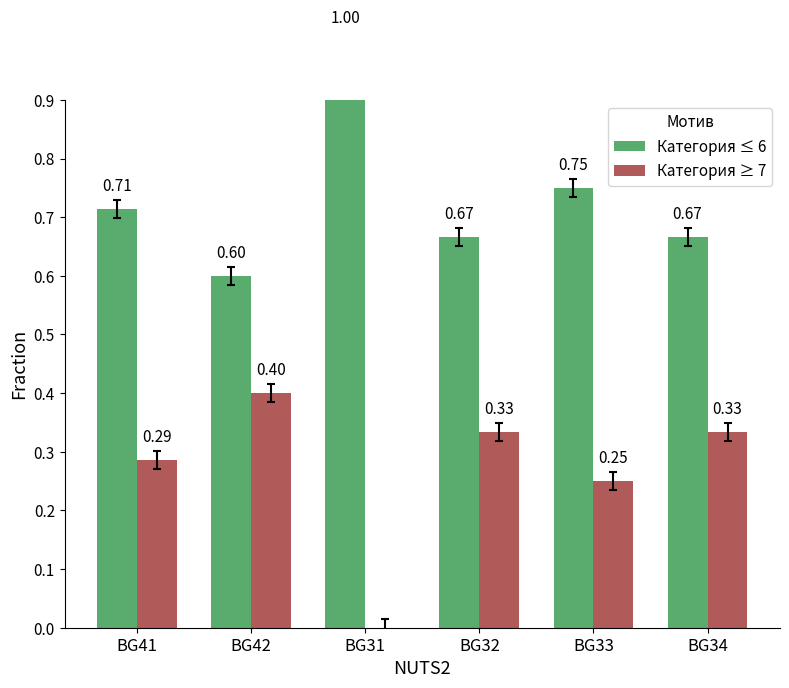

What is the greatest value displayed?

1.0